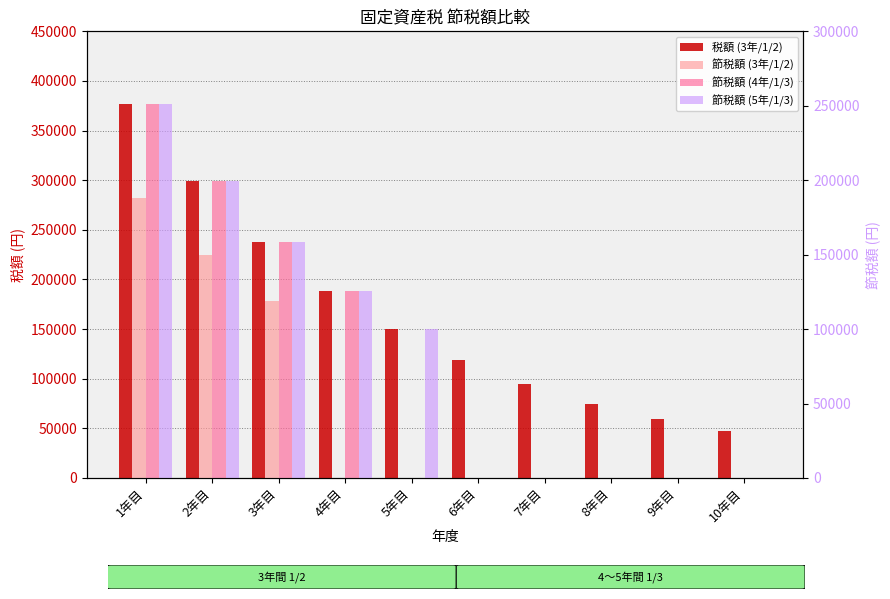

Between 7年目 and 4年目, which is larger?

4年目